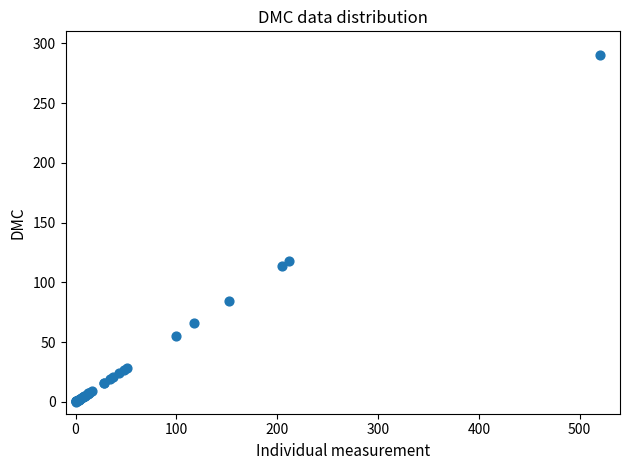

What Y value in the scatter plot is closest to 145?

118.1